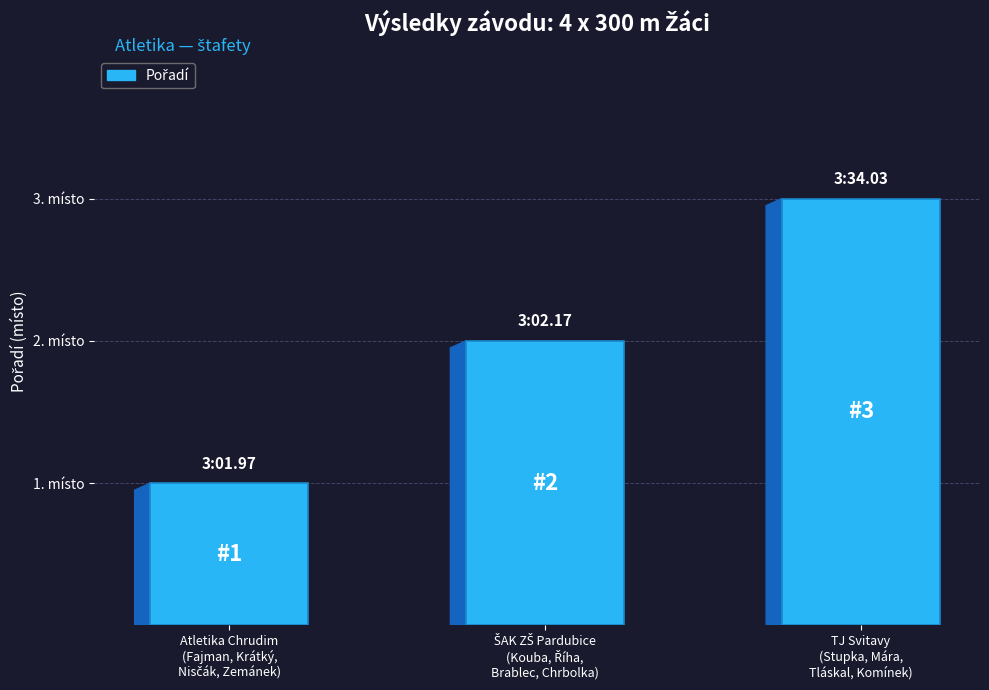

How many values are between 1 and 3?

3